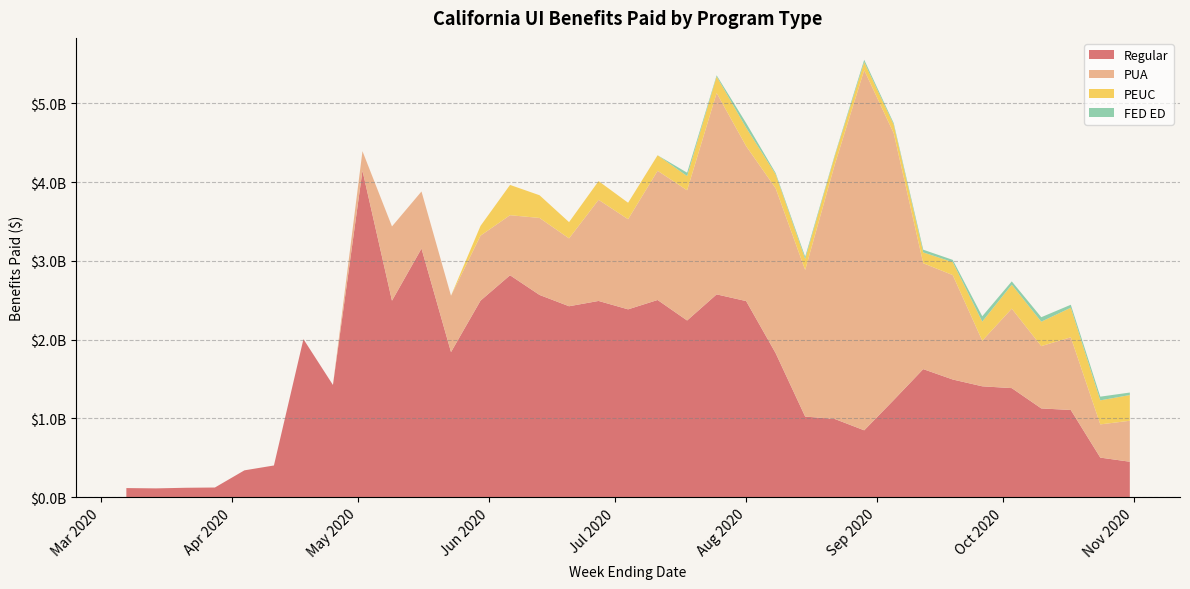

Reading left to right, transcribe all the data shown in this chart.

Regular: 2020-03-07=114056328.2	2020-03-14=110041378.0	2020-03-21=117744603.2	2020-03-28=121030618.2	2020-04-04=339100125.5	2020-04-11=401029795.6	2020-04-18=2005677191.2	2020-04-25=1423671008.4	2020-05-02=4146679188.4	2020-05-09=2494419364.9	2020-05-16=3156623134.5	2020-05-23=1841635762.1	2020-05-30=2494857744.3	2020-06-06=2817326389.7	2020-06-13=2567186433.2	2020-06-20=2423695181.9	2020-06-27=2490970275.9	2020-07-04=2384265945.1	2020-07-11=2503168004.3	2020-07-18=2242816032.8	2020-07-25=2574406513.5	2020-08-01=2489377284.2	2020-08-08=1827685768.5	2020-08-15=1022218943.9	2020-08-22=992216501.9	2020-08-29=847798001.5	2020-09-05=1232167508.5	2020-09-12=1624908297.9	2020-09-19=1493090283.6	2020-09-26=1406620944.7	2020-10-03=1383623306.8	2020-10-10=1125745564.6	2020-10-17=1105844238.4	2020-10-24=500939247.4	2020-10-31=448615837.3
PUA: 2020-03-07=0.0	2020-03-14=0.0	2020-03-21=0.0	2020-03-28=0.0	2020-04-04=0.0	2020-04-11=0.0	2020-04-18=0.0	2020-04-25=0.0	2020-05-02=247020852.8	2020-05-09=943207132.8	2020-05-16=725016042.2	2020-05-23=715463818.7	2020-05-30=825487855.0	2020-06-06=762927942.9	2020-06-13=977924244.6	2020-06-20=861877340.2	2020-06-27=1284734267.1	2020-07-04=1144765254.8	2020-07-11=1641481946.0	2020-07-18=1653655212.8	2020-07-25=2557622171.5	2020-08-01=1968103443.5	2020-08-08=2094099237.5	2020-08-15=1862135610.5	2020-08-22=3227397592.5	2020-08-29=4575463314.5	2020-09-05=3389557941.5	2020-09-12=1345041828.0	2020-09-19=1326457778.0	2020-09-26=579450103.5	2020-10-03=1009502642.5	2020-10-10=791733567.0	2020-10-17=923391563.0	2020-10-24=422060168.8	2020-10-31=520338160.5
PEUC: 2020-03-07=0.0	2020-03-14=0.0	2020-03-21=0.0	2020-03-28=0.0	2020-04-04=0.0	2020-04-11=0.0	2020-04-18=0.0	2020-04-25=0.0	2020-05-02=0.0	2020-05-09=0.0	2020-05-16=0.0	2020-05-23=0.0	2020-05-30=124168386.0	2020-06-06=384712364.0	2020-06-13=288474374.0	2020-06-20=206441219.9	2020-06-27=237729835.7	2020-07-04=209241650.3	2020-07-11=196738866.4	2020-07-18=180849206.5	2020-07-25=210592077.5	2020-08-01=233707698.4	2020-08-08=177838456.2	2020-08-15=140144342.8	2020-08-22=108262631.7	2020-08-29=101491666.2	2020-09-05=109070332.7	2020-09-12=137488487.7	2020-09-19=164945697.3	2020-09-26=242425599.7	2020-10-03=304386256.3	2020-10-10=309883456.6	2020-10-17=375693477.9	2020-10-24=305302765.0	2020-10-31=326687047.2
FED ED: 2020-03-07=0.0	2020-03-14=0.0	2020-03-21=0.0	2020-03-28=0.0	2020-04-04=0.0	2020-04-11=0.0	2020-04-18=0.0	2020-04-25=0.0	2020-05-02=0.0	2020-05-09=0.0	2020-05-16=0.0	2020-05-23=0.0	2020-05-30=0.0	2020-06-06=0.0	2020-06-13=0.0	2020-06-20=0.0	2020-06-27=0.0	2020-07-04=18576.0	2020-07-11=350418.0	2020-07-18=42816642.0	2020-07-25=14462592.5	2020-08-01=59111743.2	2020-08-08=16596055.5	2020-08-15=27773355.2	2020-08-22=14287425.3	2020-08-29=30056108.6	2020-09-05=18577656.8	2020-09-12=34424667.0	2020-09-19=28153995.1	2020-09-26=68182529.8	2020-10-03=42097901.0	2020-10-10=57131035.8	2020-10-17=37755727.4	2020-10-24=46974674.8	2020-10-31=31821685.8